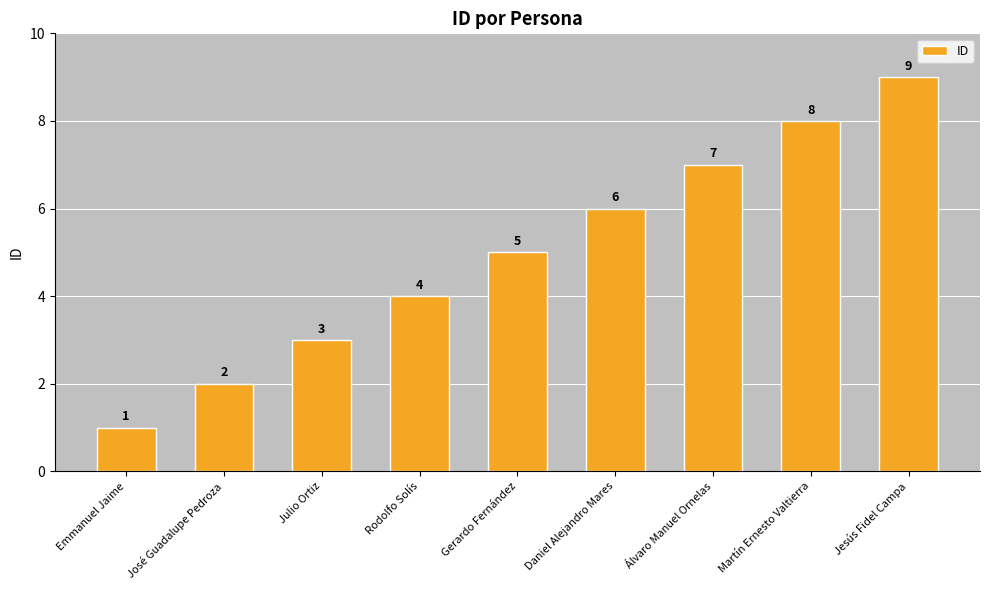

What is the sum of all values?

45